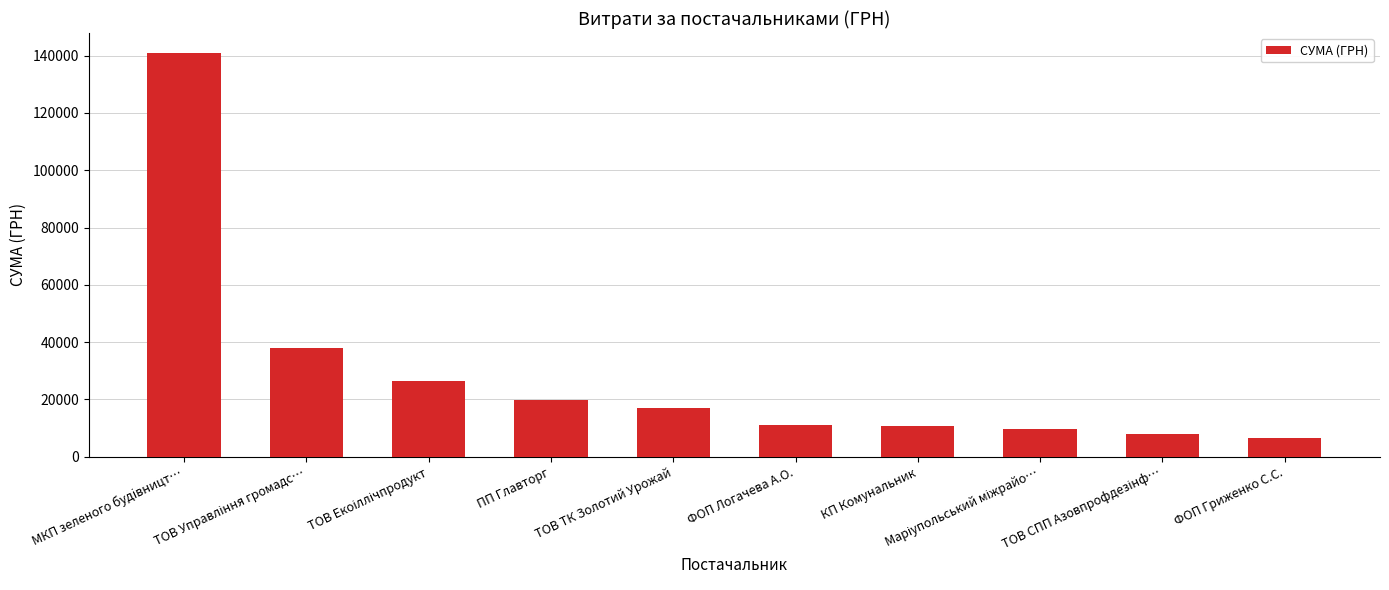

What is the maximum value shown in the chart?

140866.3